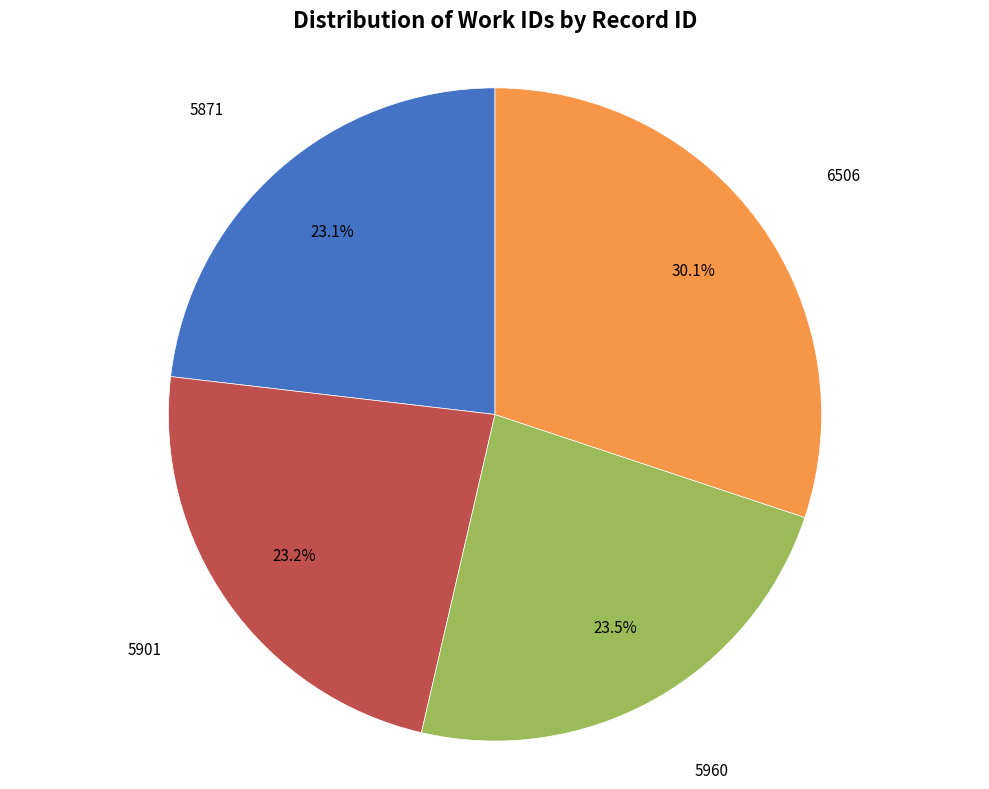

Is there any slice that represents more than half of the pie?

No